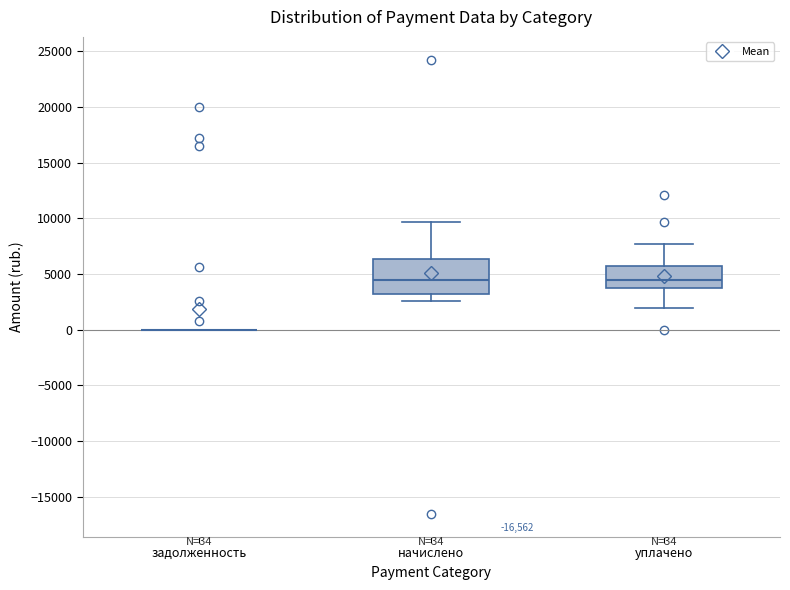

Comparing the boxes themselves (not the whiskers), which one is the tallest?

начислено